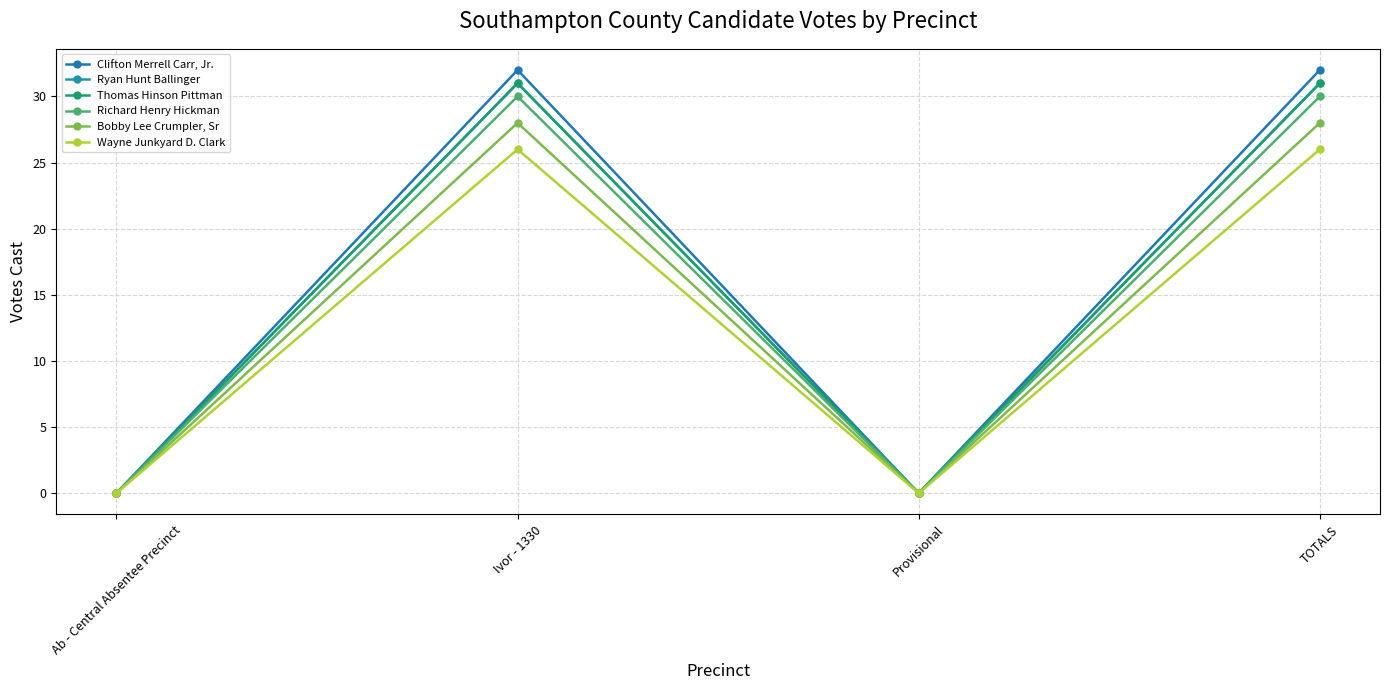

Is this an area chart (filled region under the line)?

No